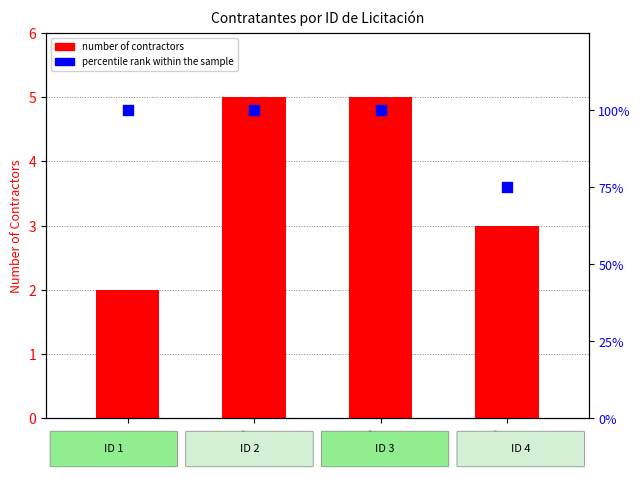

Which series has the largest total across all categories?

percentile rank within the sample